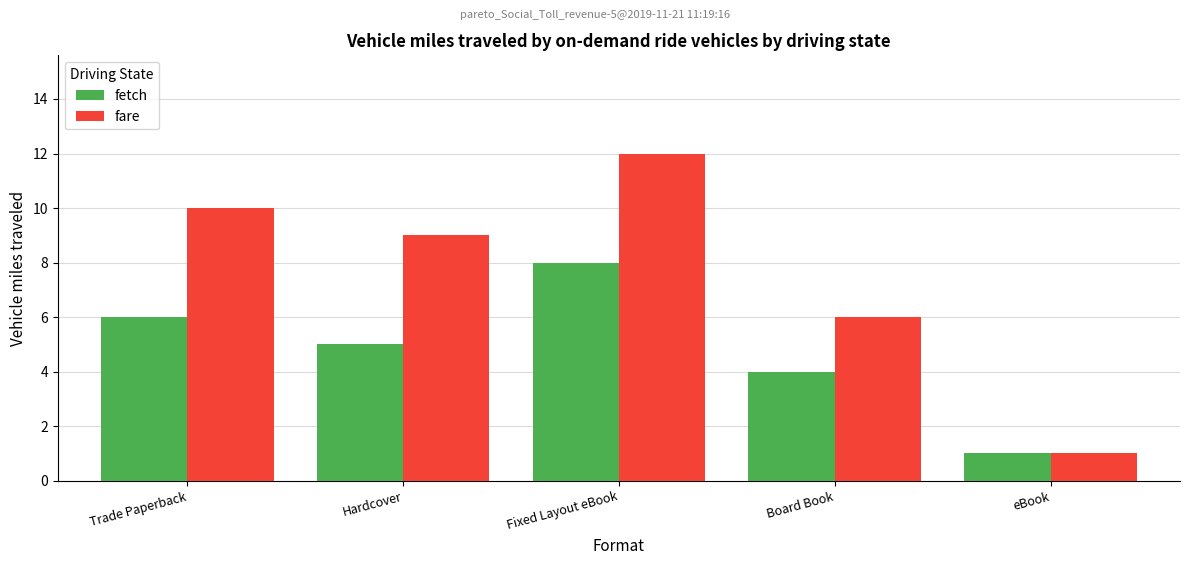

Which series has the largest total across all categories?

fare